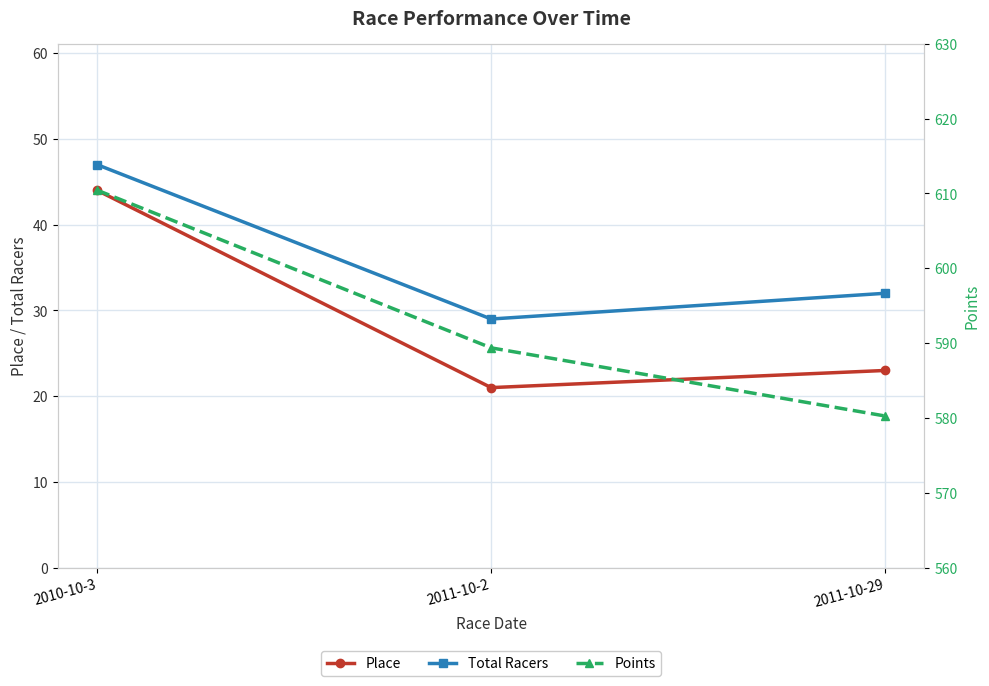

At 2011-10-29, list the series in order from largest to smallest.

Points, Total Racers, Place